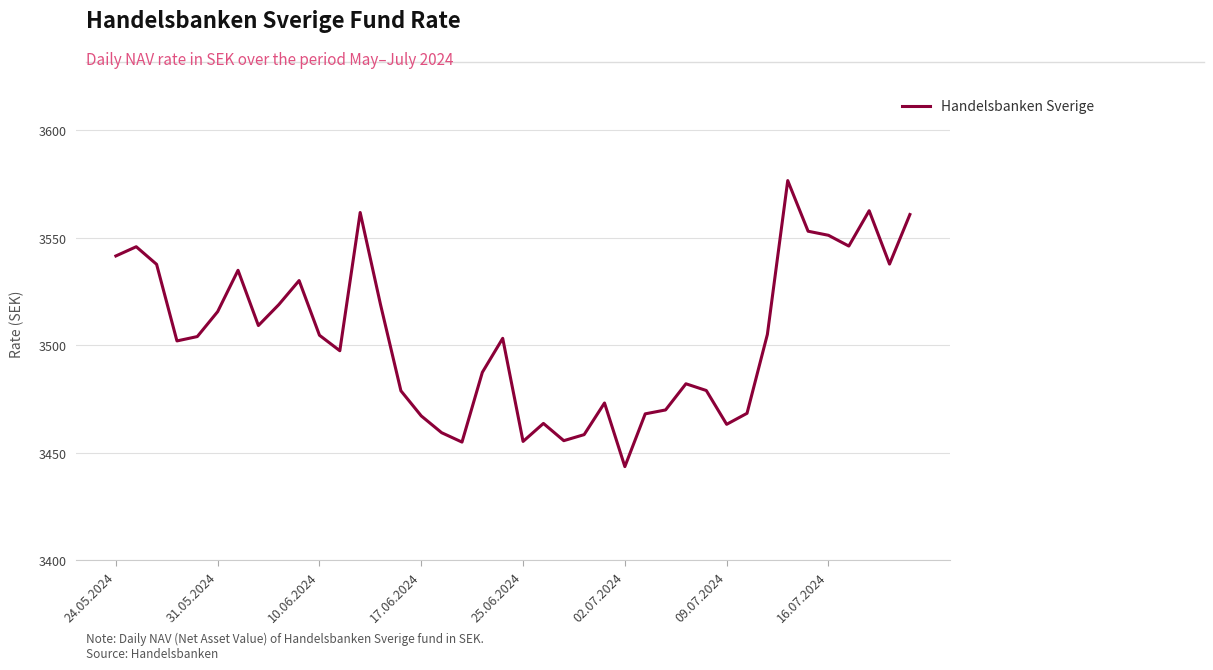

What is the maximum value shown in the chart?

3576.5